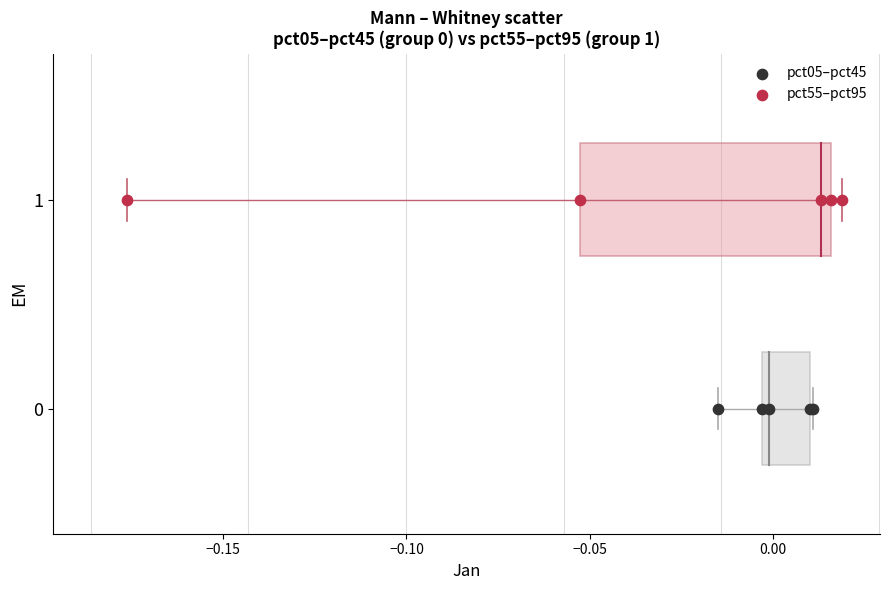

Which series reaches the minimum Y coordinate?

pct05–pct45